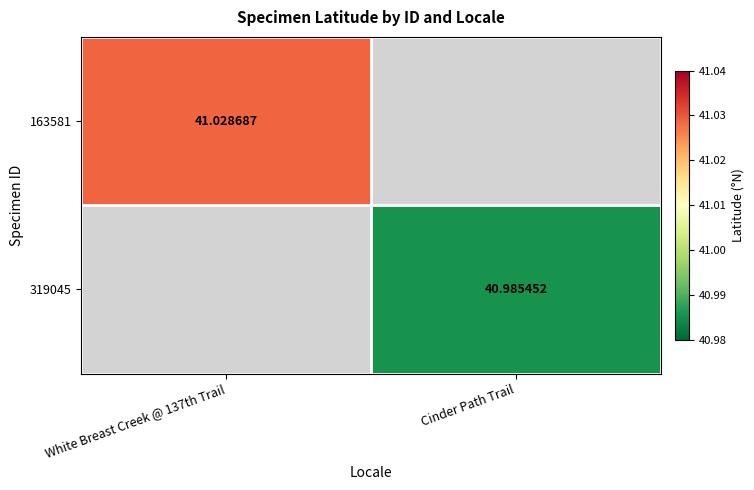

Is the value of 163581 at White Breast Creek @ 137th Trail greater than the value of 319045 at Cinder Path Trail?

Yes